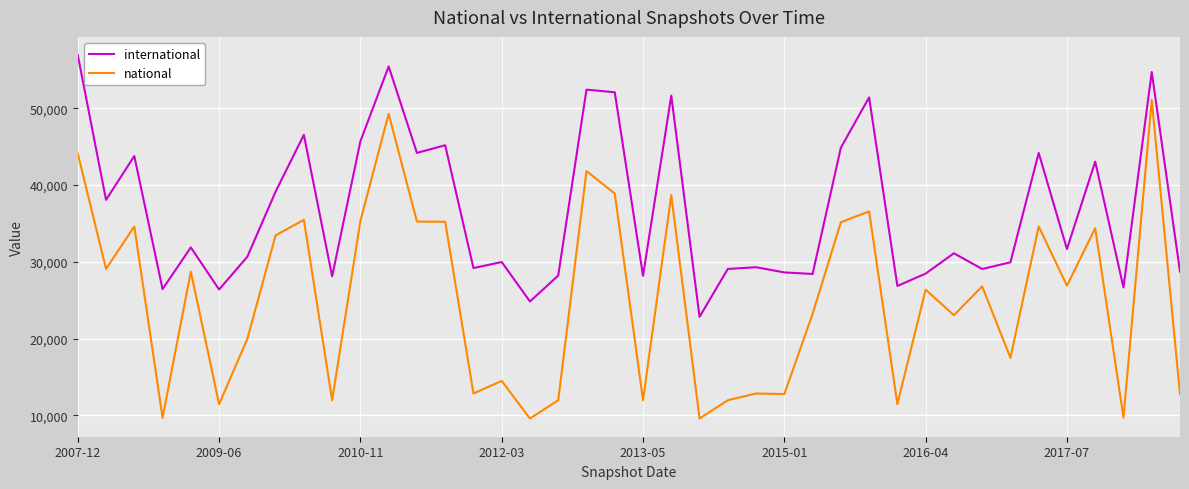

List the series in order of their peak value, highest first.

international, national